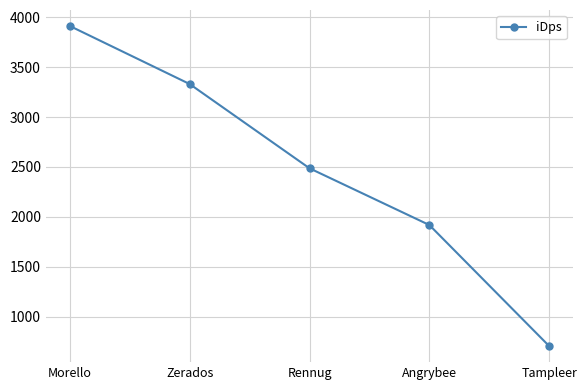

What is the difference between the second highest and minimum values?

2624.4